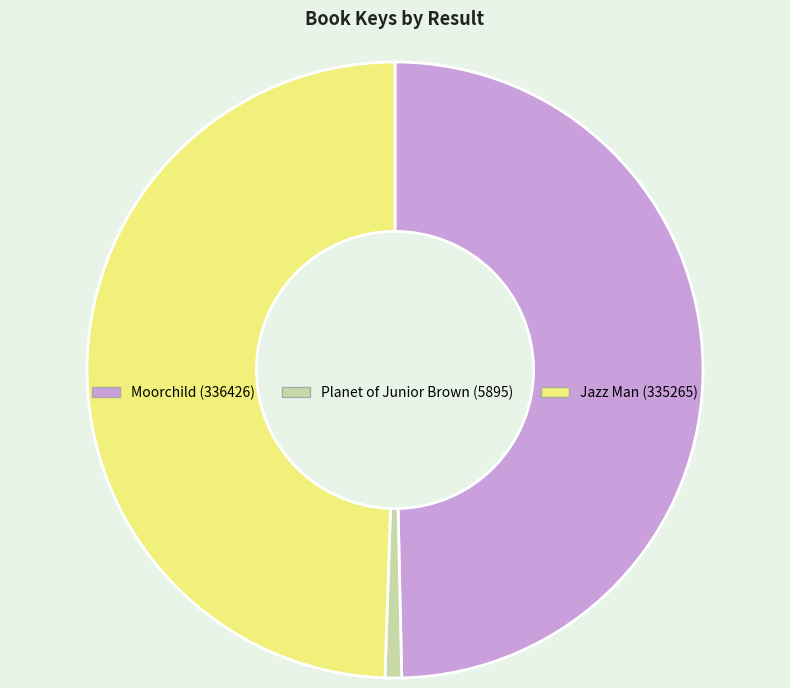

Which has a higher value, Planet of Junior Brown (5895) or Jazz Man (335265)?

Jazz Man (335265)